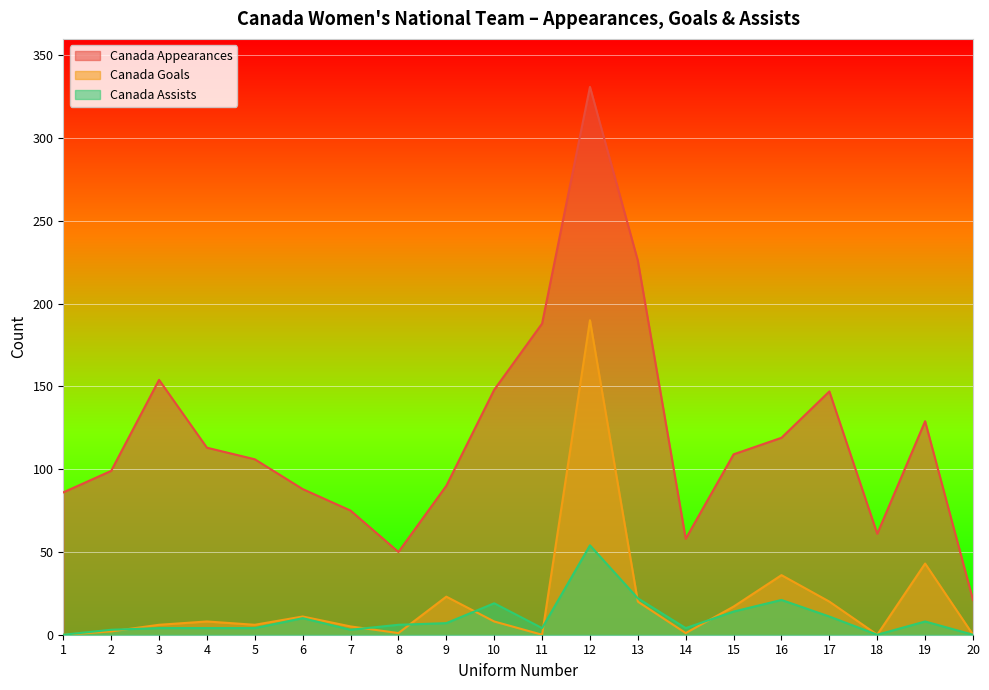

At how many categories does at least one series exceed 40?

19